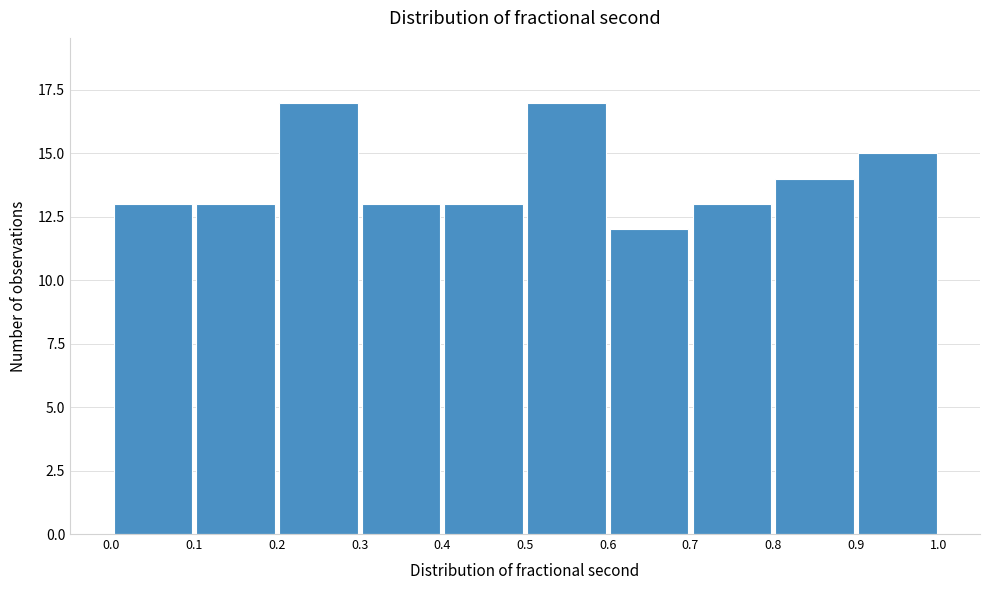

Reading left to right, list every bar in this chart as the range it spans on the x-axis followed by its height. The values are not printed on the chart, so give them approximately, as read against the axis.

0.0 to 0.1: 13
0.1 to 0.2: 13
0.2 to 0.3: 17
0.3 to 0.4: 13
0.4 to 0.5: 13
0.5 to 0.6: 17
0.6 to 0.7: 12
0.7 to 0.8: 13
0.8 to 0.9: 14
0.9 to 1.0: 15